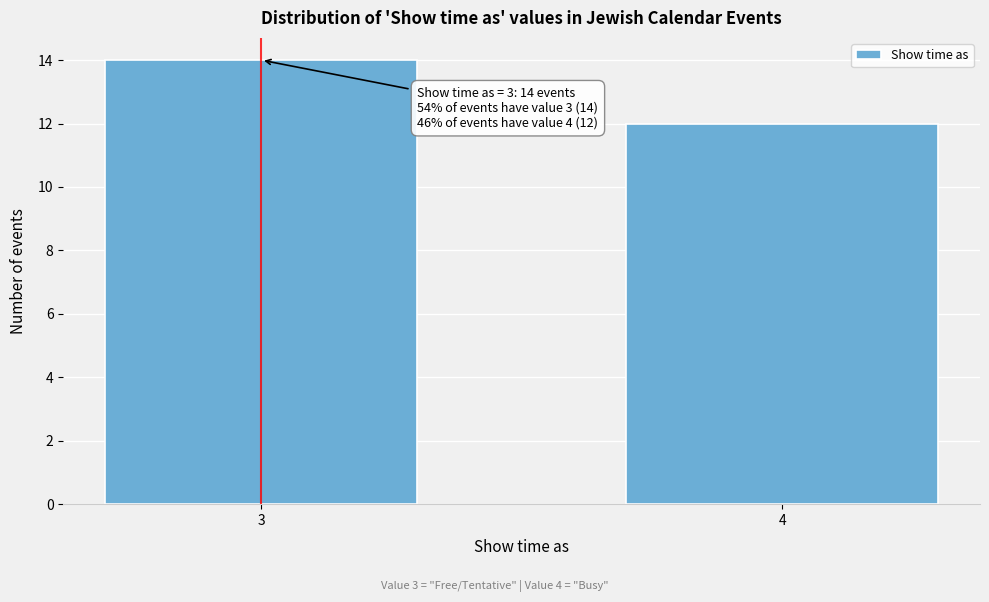

Reading right to left, extract all data points from this chart.

4=12	3=14